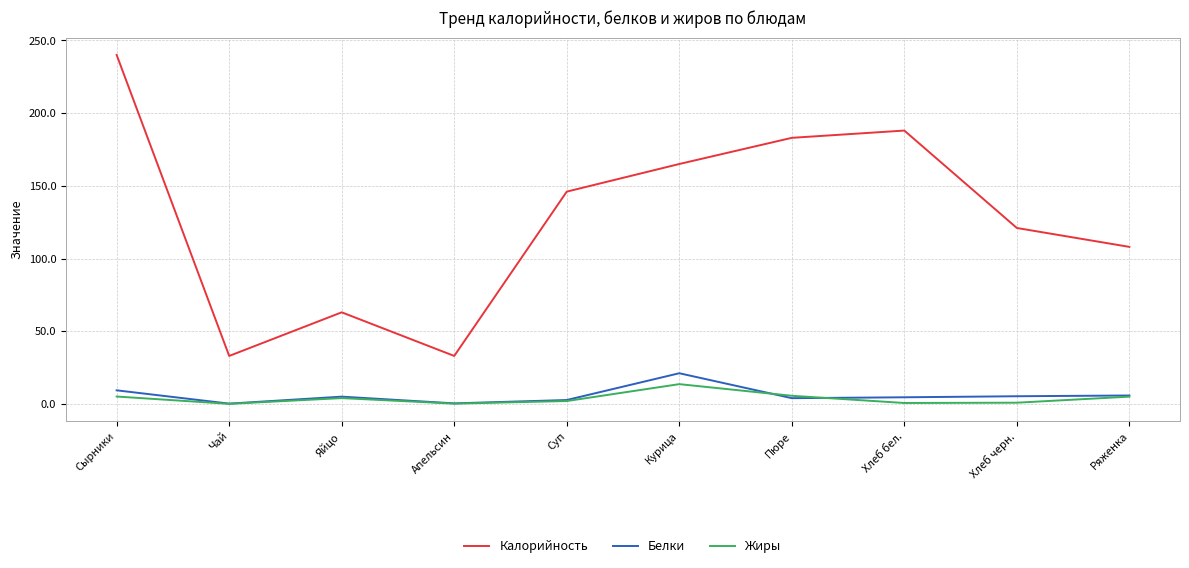

What is the lowest value of the Калорийность series?

33.0